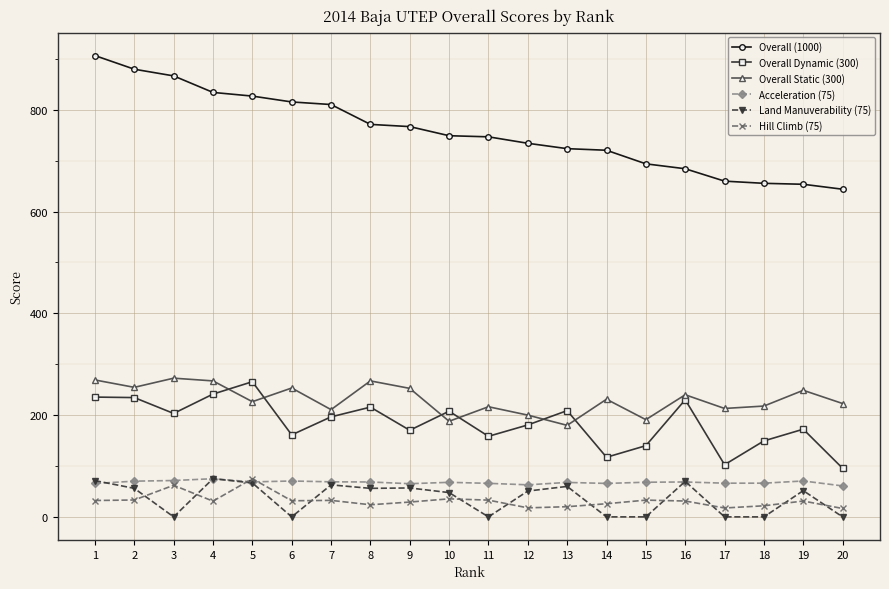

Which series has the largest range (max minus min)?

Overall (1000)